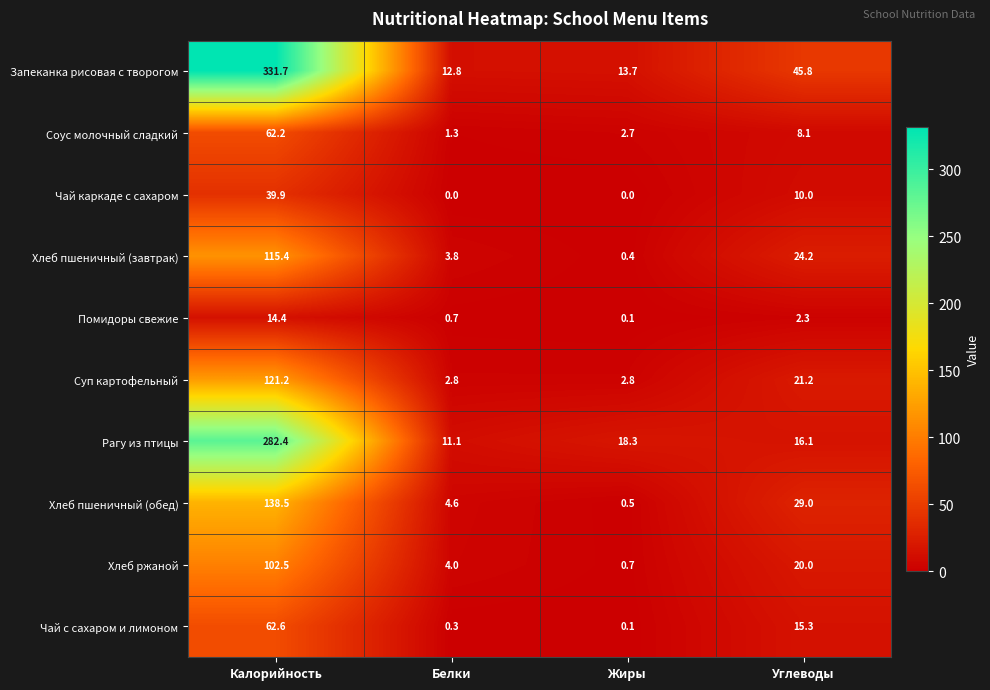

Which series has the largest range (max minus min)?

Запеканка рисовая с творогом